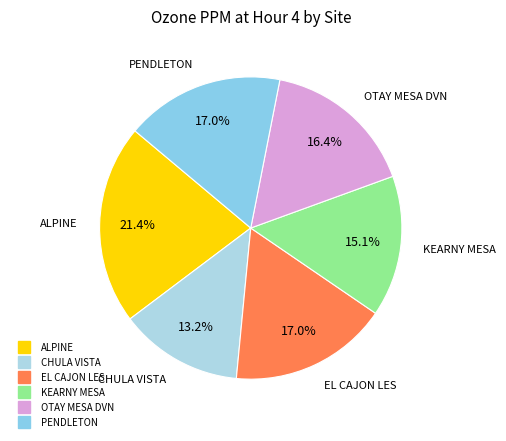

To the nearest percent, what portion does EL CAJON LES represent?

17%